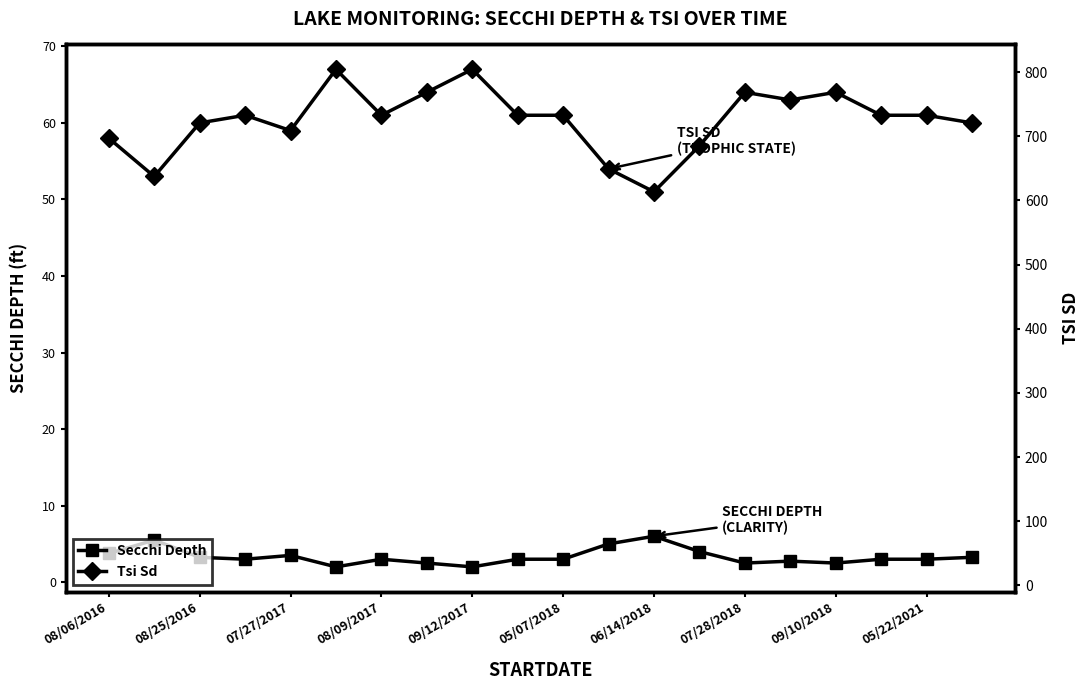

What is the value of the Secchi Depth point at the 12th from the left?

5.0